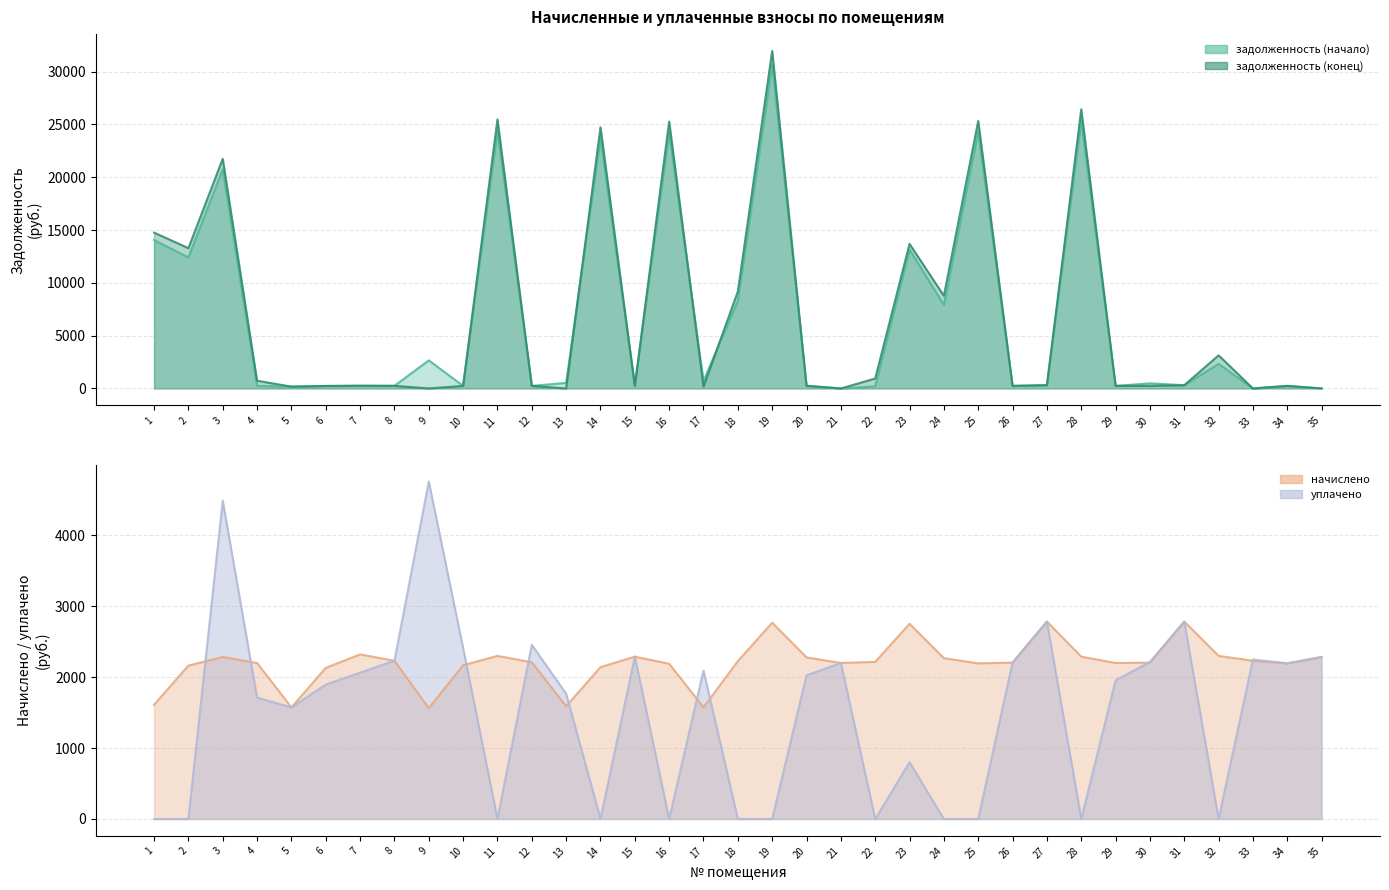

What is the difference between the maximum and minimum values in the задолженность (конец) series?

31957.4